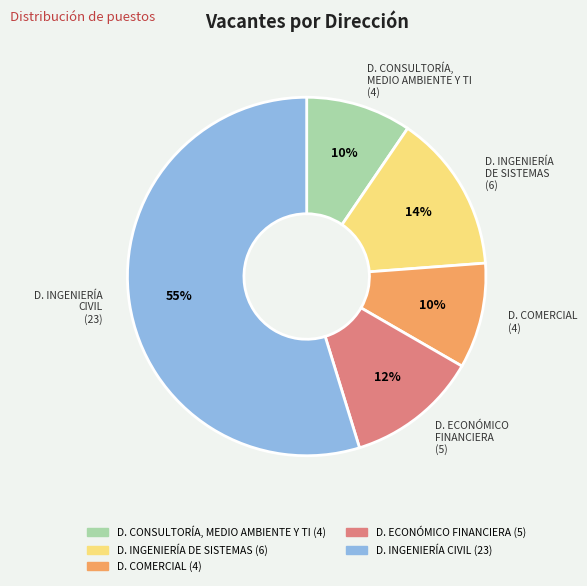

To the nearest percent, what is the average slice percentage?

20%